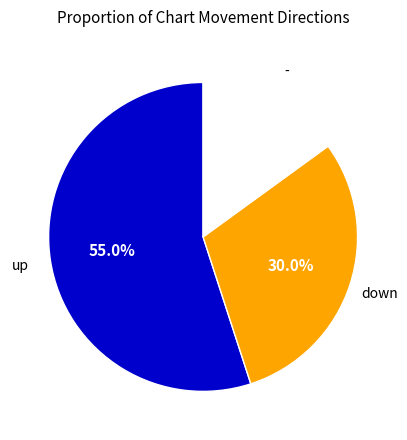

Does any single category account for the majority?

Yes